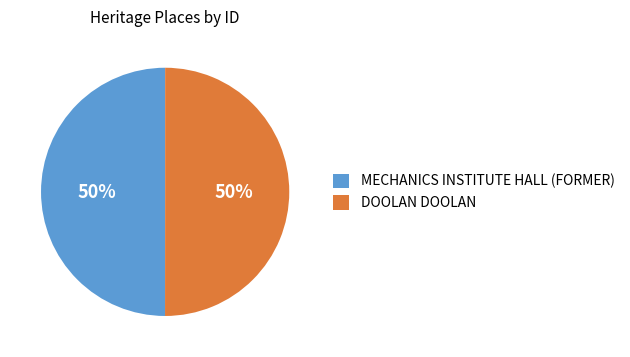

Combined, do MECHANICS INSTITUTE HALL (FORMER) and DOOLAN DOOLAN account for over 50%?

Yes